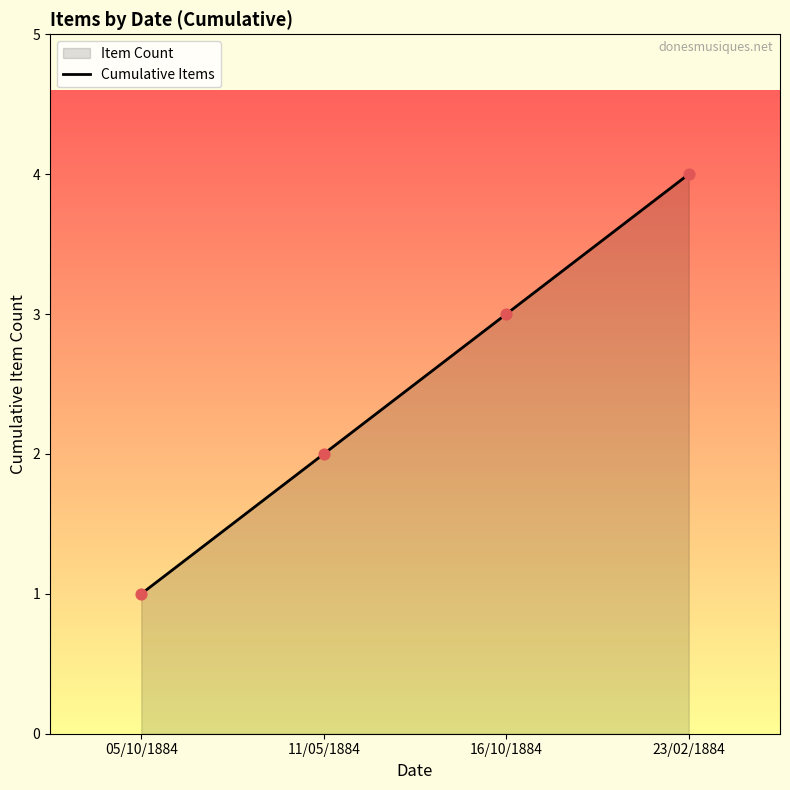

Between 05/10/1884 and 23/02/1884, which is larger?

23/02/1884